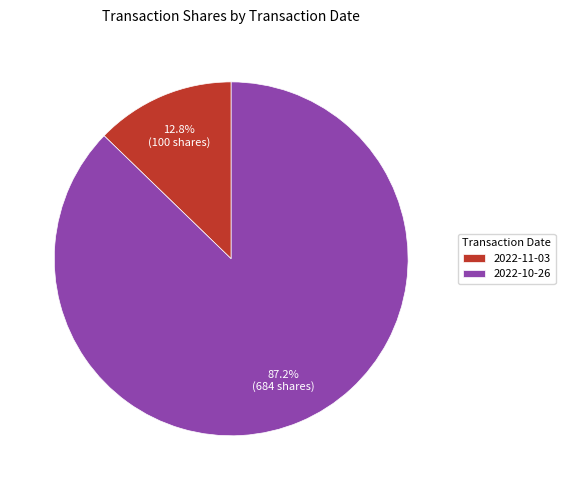

True or false: 2022-11-03 accounts for 13% of the total.

True